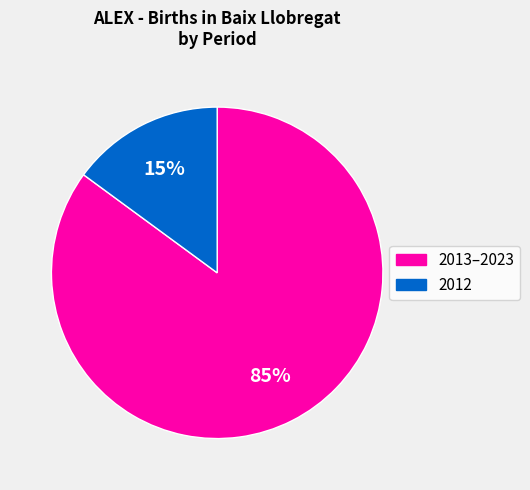

Is there a majority slice in this chart?

Yes